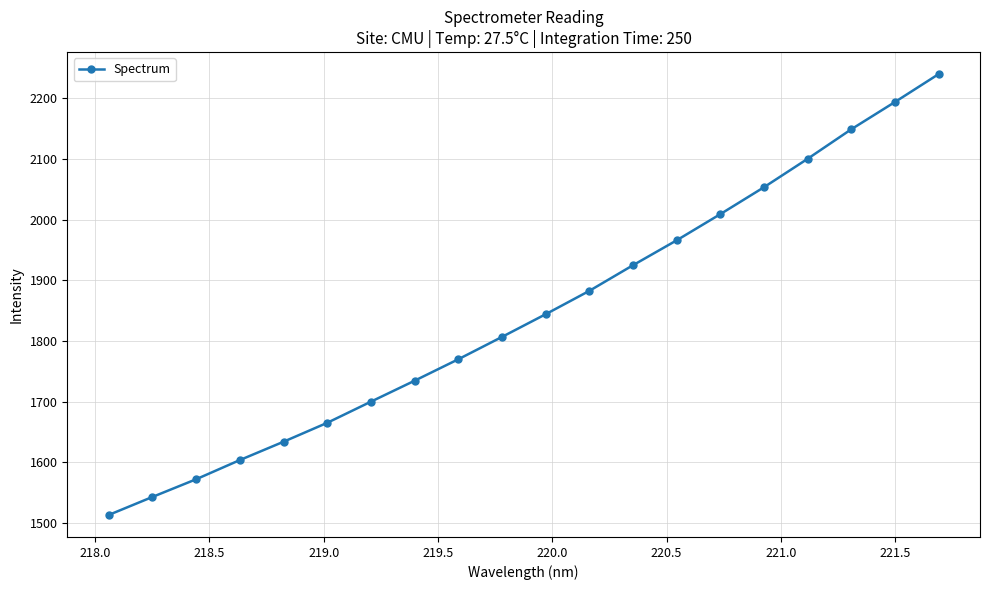

What is the value of the 8th point from the left?

1734.7